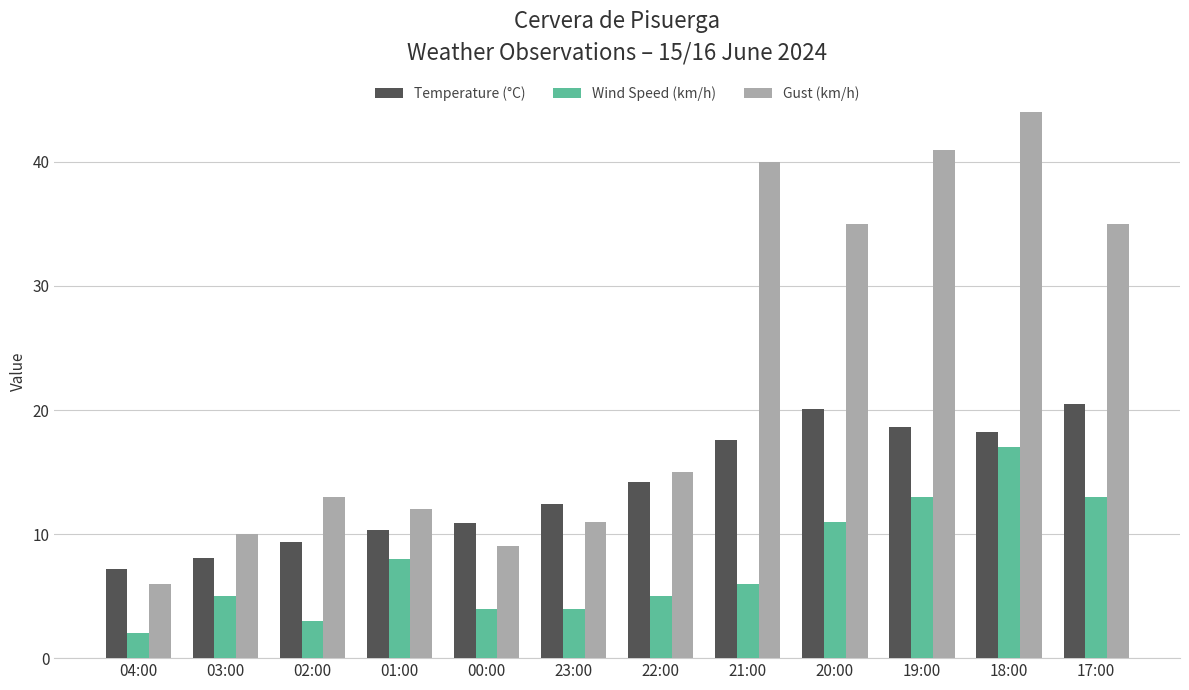

What is the difference between the highest and lowest values at 02:00?

10.0